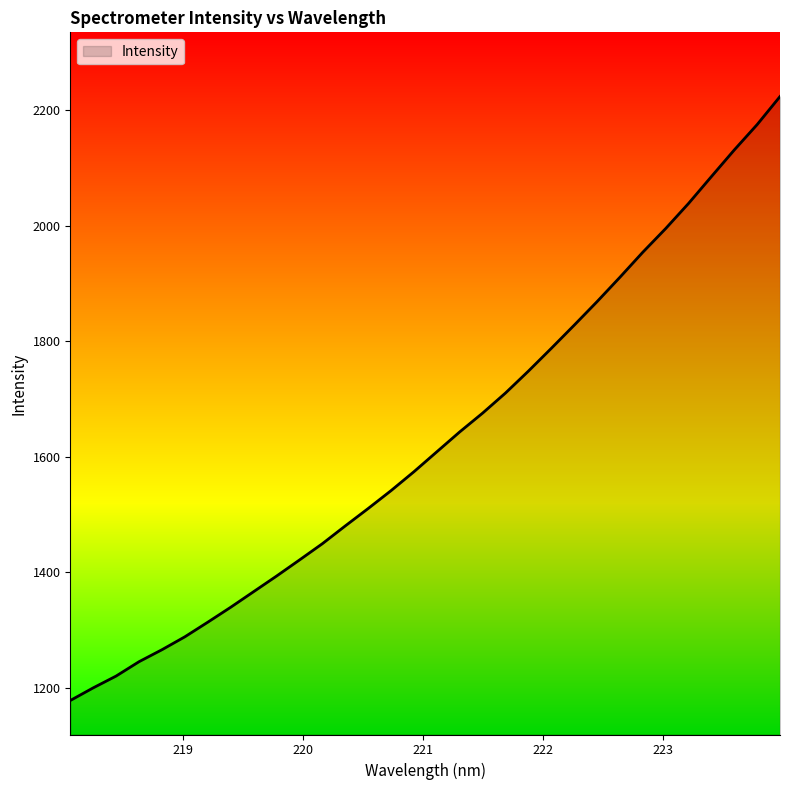

What is the difference between the maximum and minimum values?

1046.0